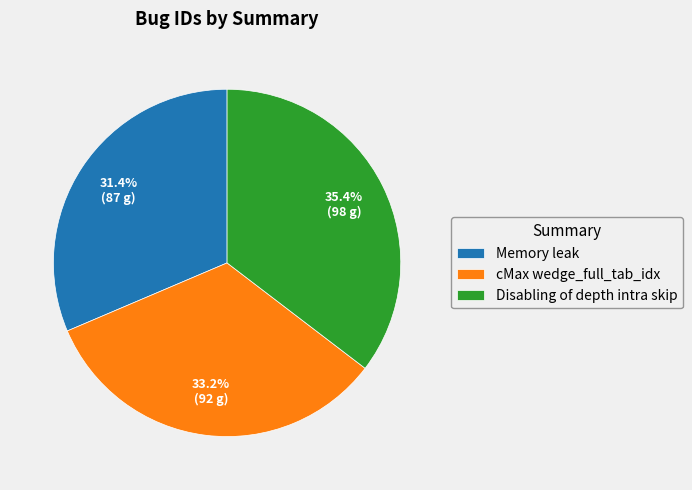

The cMax wedge_full_tab_idx slice represents 33% of the pie. True or false?

True